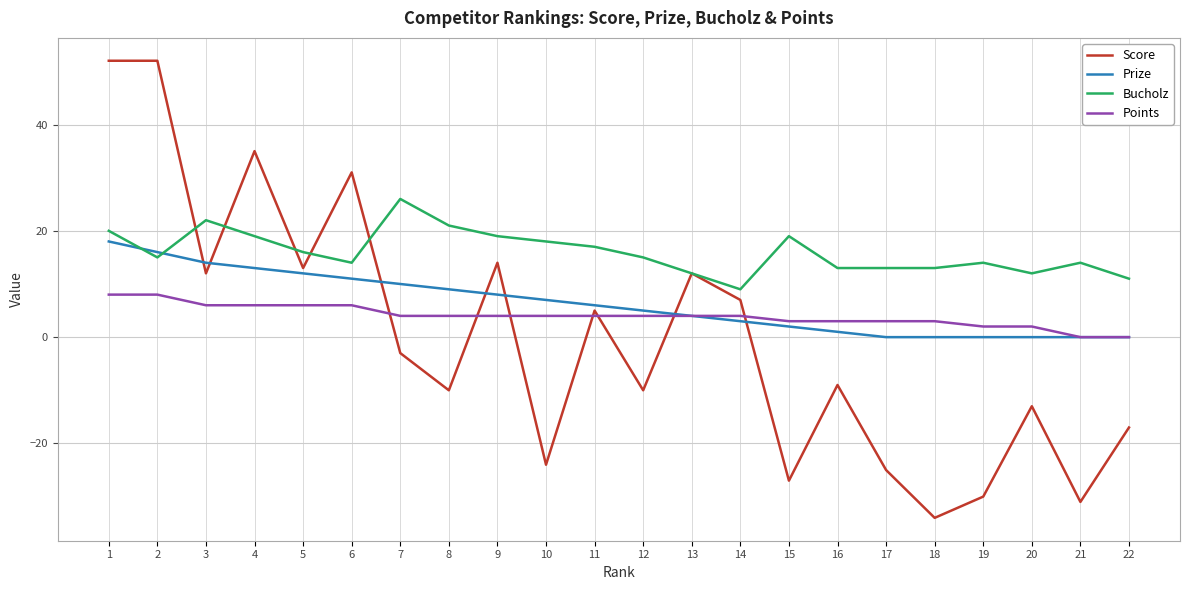

What is the maximum value shown in the chart?

52